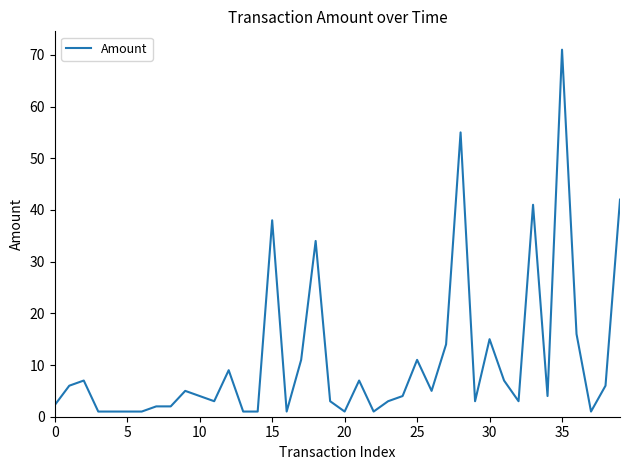

What is the difference between the maximum and minimum values?

70.0